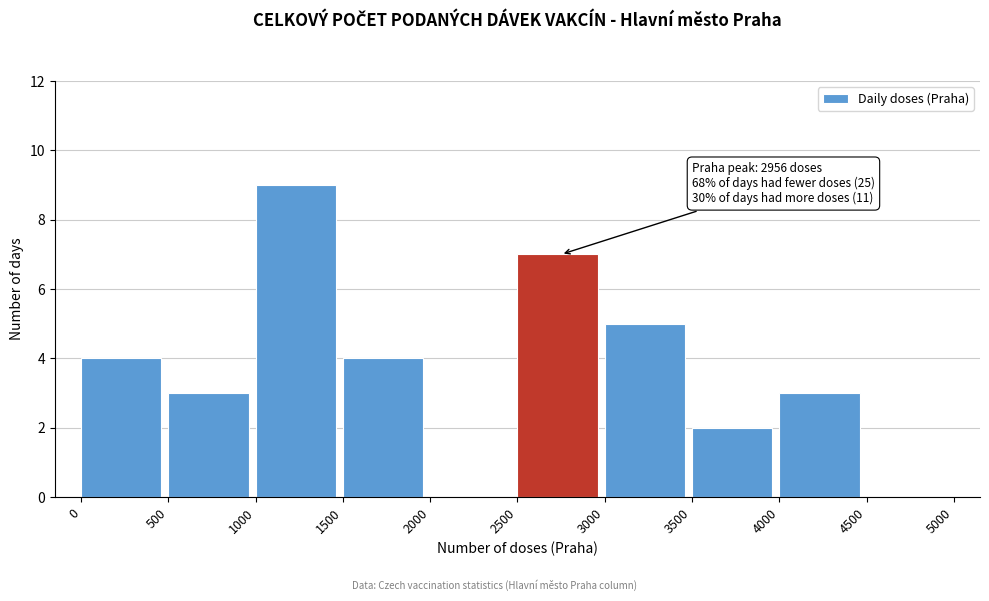

Over which range of the x-axis is the bar tallest?

1000 to 1500